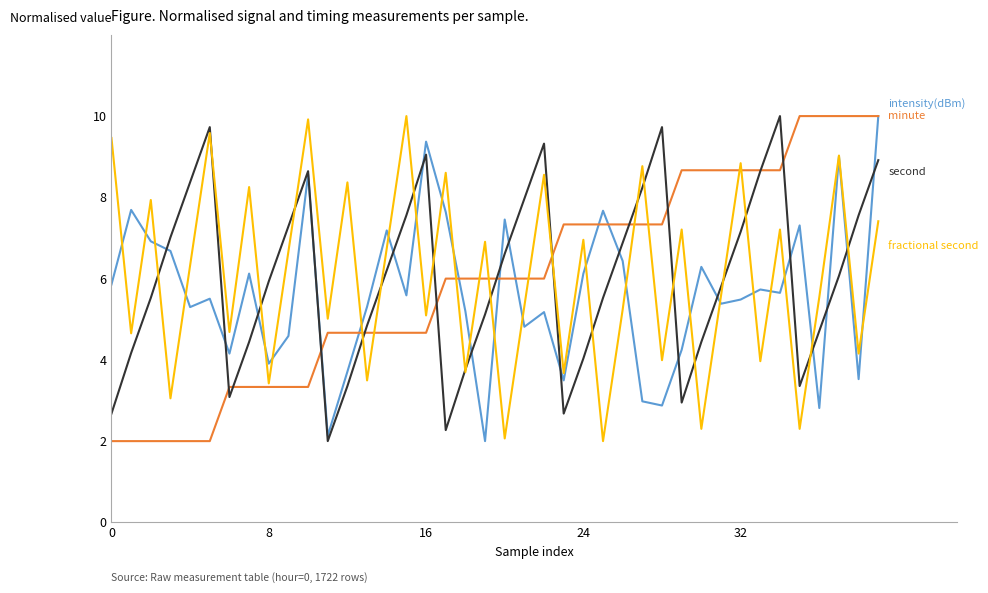

What is the maximum value shown in the chart?

10.0